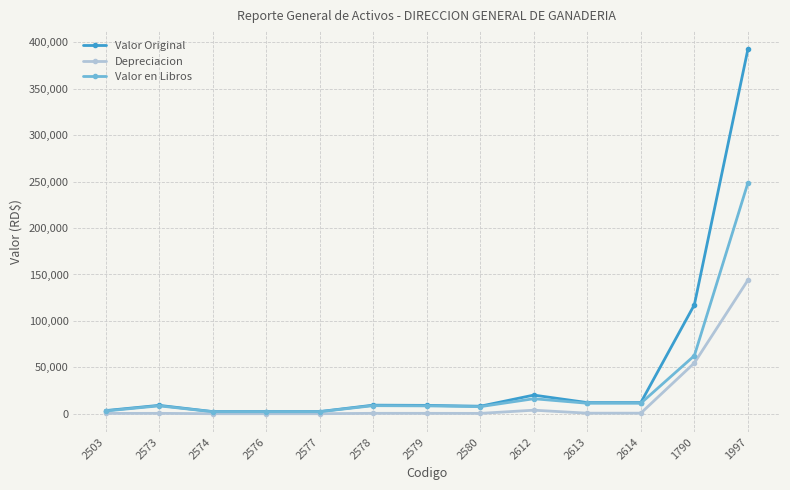

Rank the series at 1997 from highest to lowest value.

Valor Original, Valor en Libros, Depreciacion